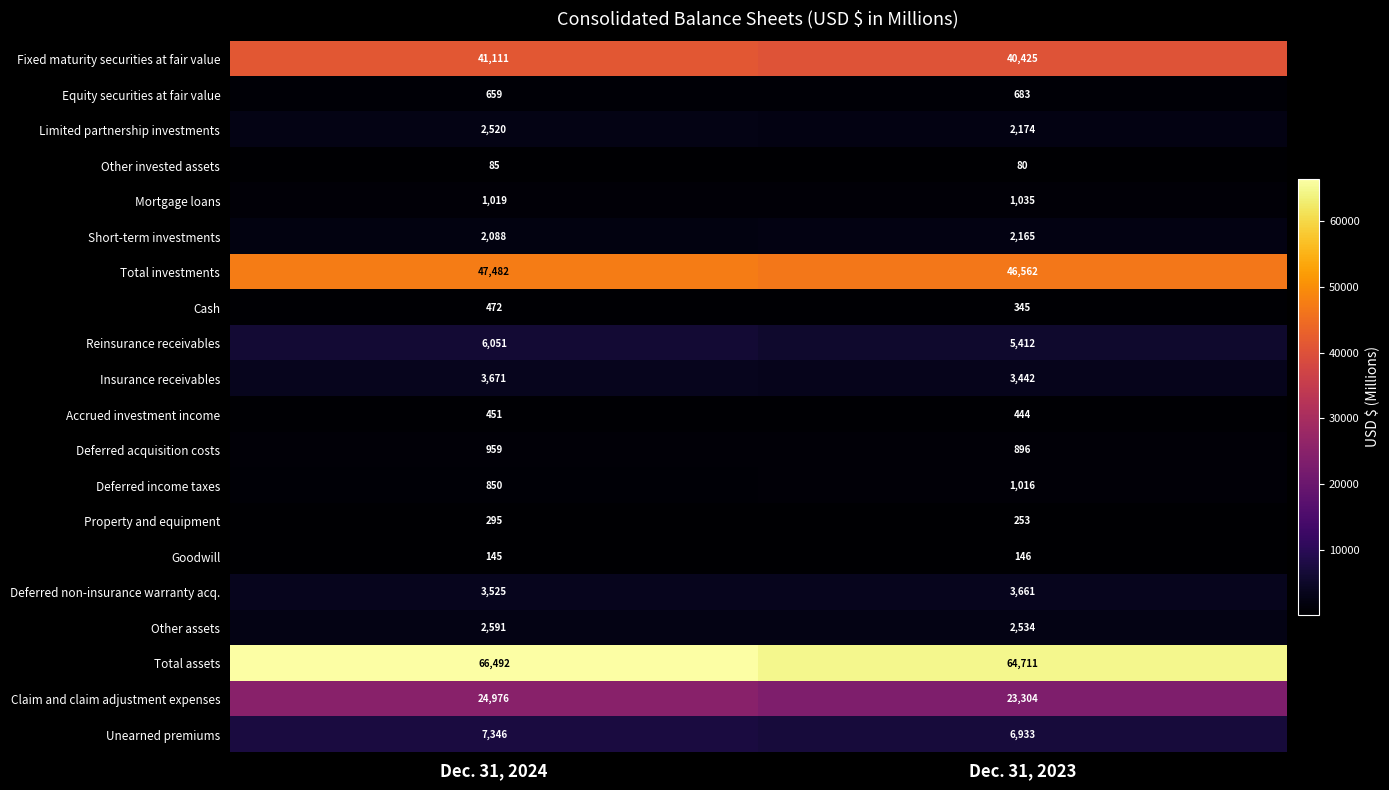

Rank the series by their maximum value, from highest to lowest.

Total assets, Total investments, Fixed maturity securities at fair value, Claim and claim adjustment expenses, Unearned premiums, Reinsurance receivables, Insurance receivables, Deferred non-insurance warranty acq., Other assets, Limited partnership investments, Short-term investments, Mortgage loans, Deferred income taxes, Deferred acquisition costs, Equity securities at fair value, Cash, Accrued investment income, Property and equipment, Goodwill, Other invested assets